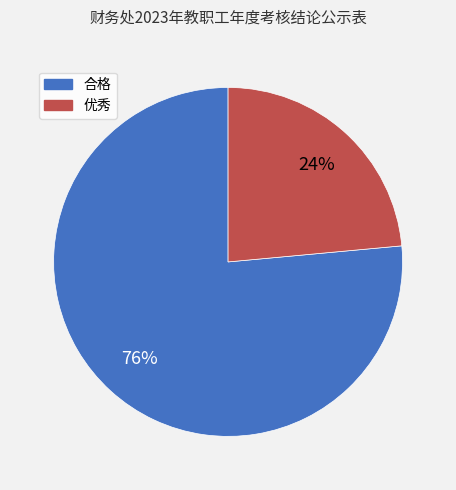

Rank the categories by value from lowest to highest.

优秀, 合格